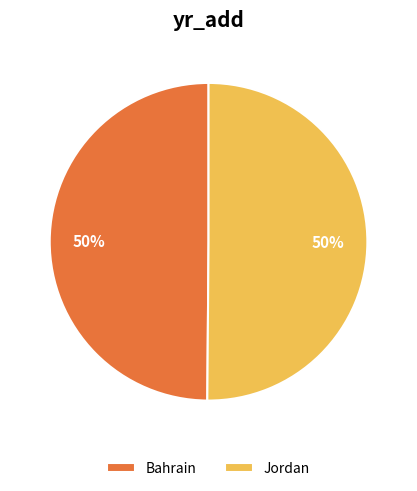

Approximately how many times larger is the value at Bahrain compared to Jordan?

1.0